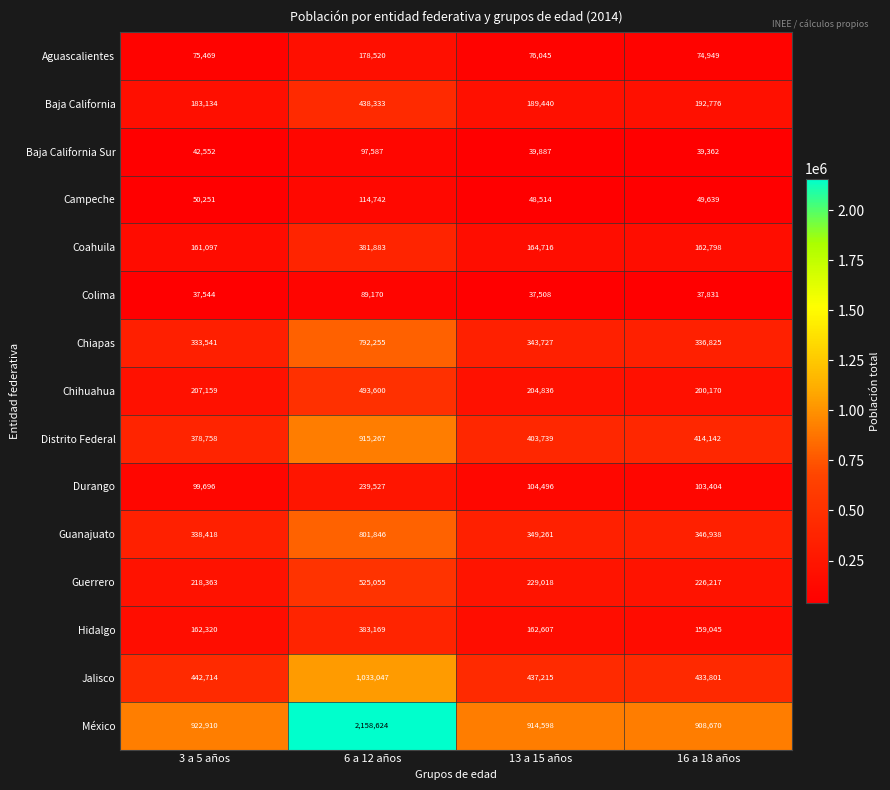

Is the value of Campeche at 3 a 5 años greater than the value of Baja California Sur at 16 a 18 años?

Yes